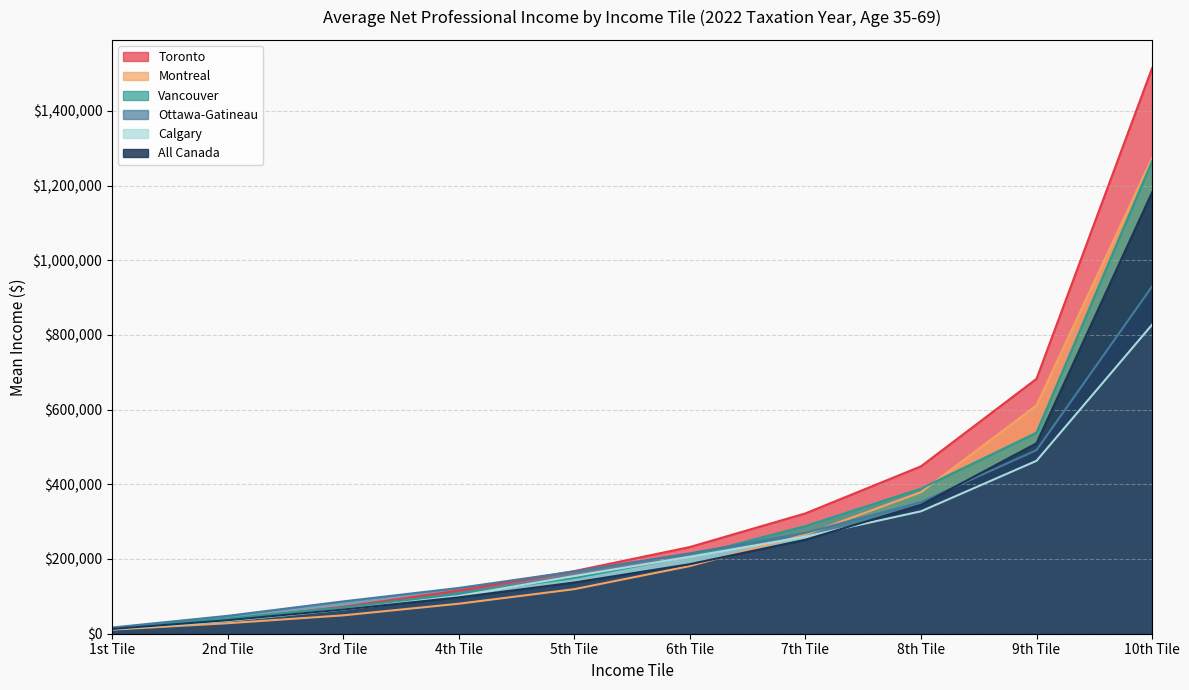

Where do Montreal and Ottawa-Gatineau first cross each other?

7th Tile and 8th Tile